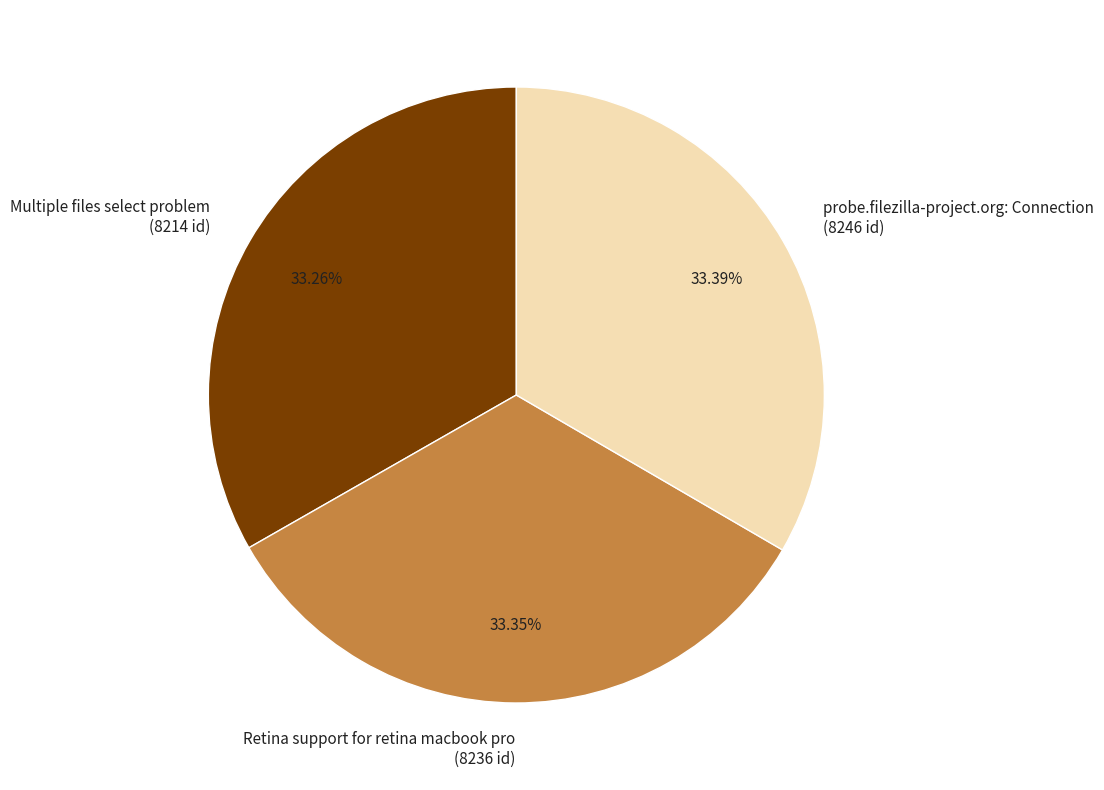

Does any single category account for the majority?

No